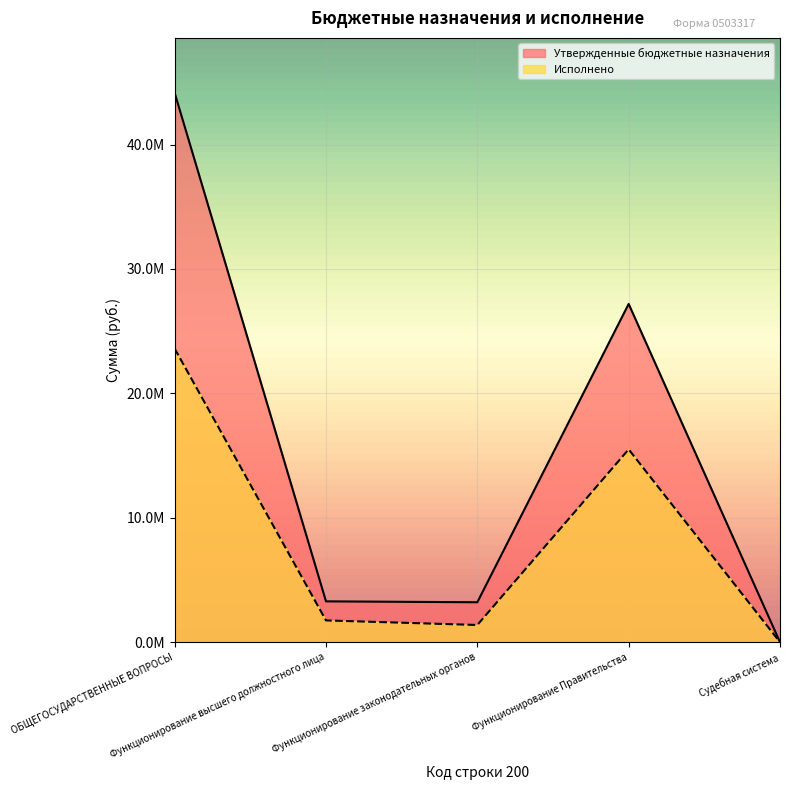

True or false: Исполнено and Утвержденные бюджетные назначения cross at least once.

False